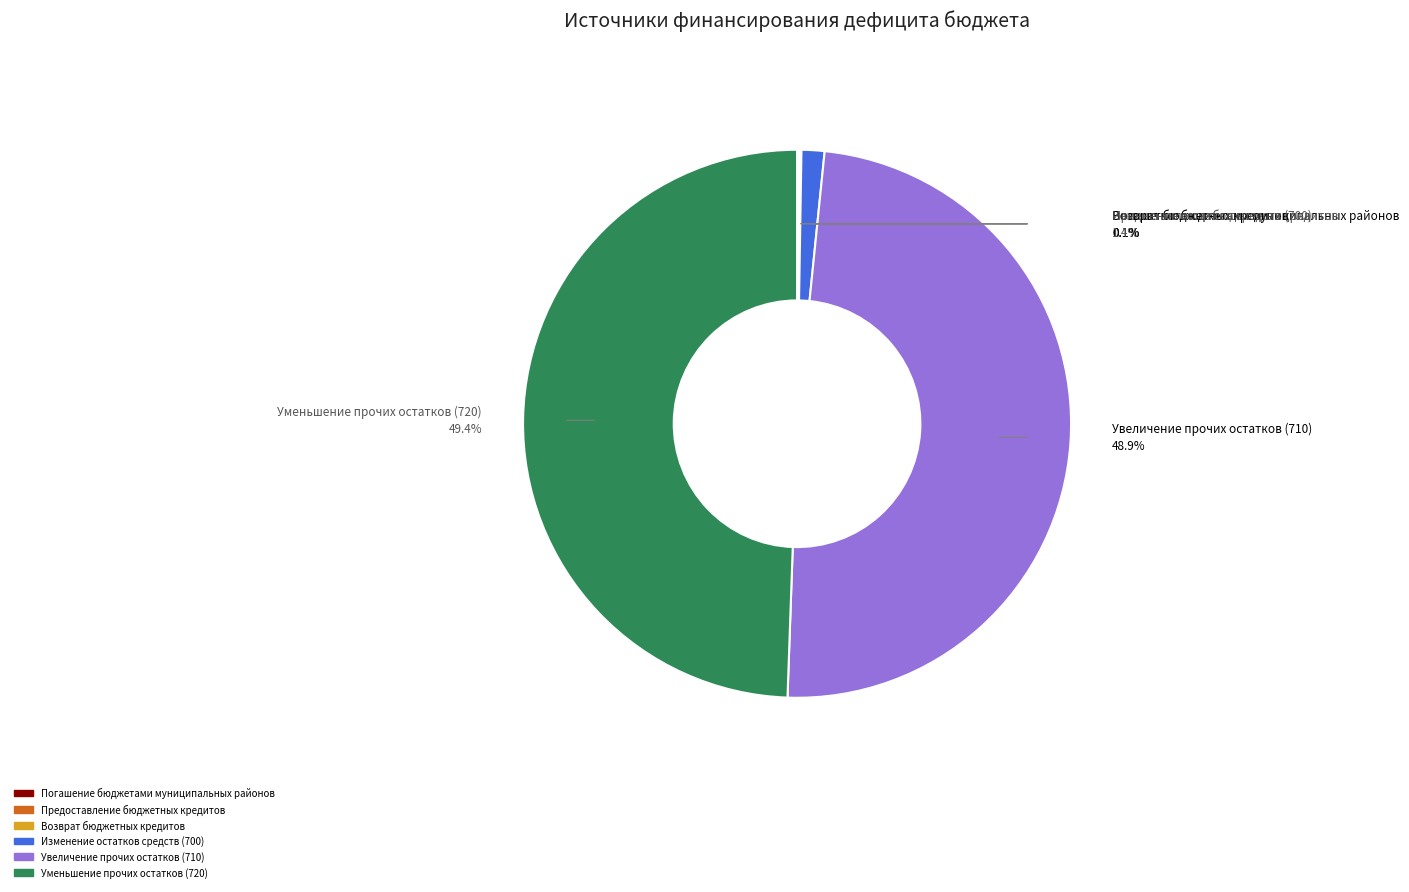

The Уменьшение прочих остатков (720) slice represents 49% of the pie. True or false?

True